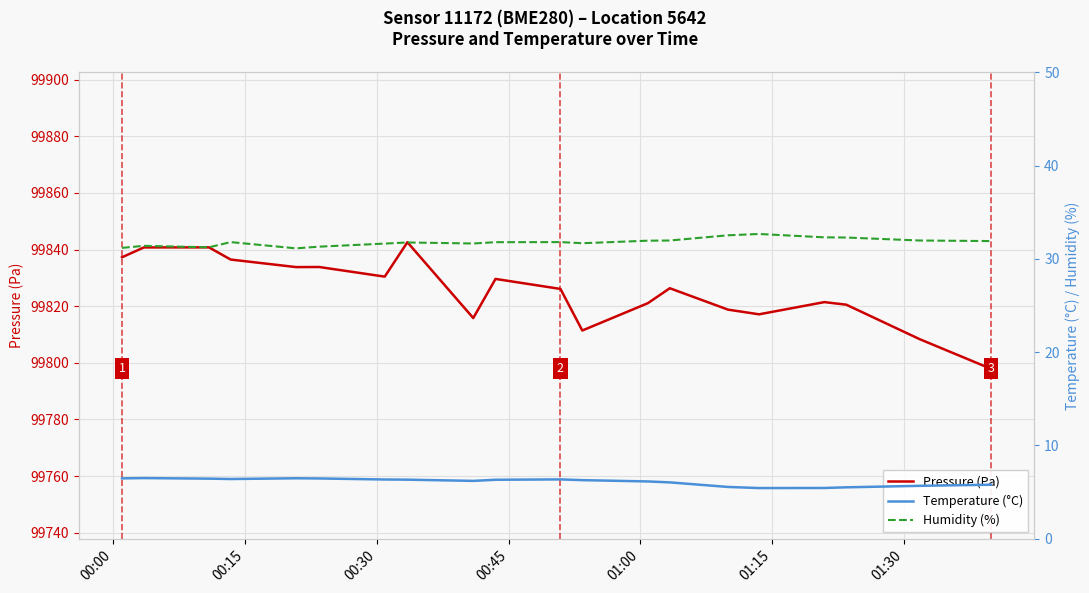

How many data points in Temperature (°C) are above 6?

14